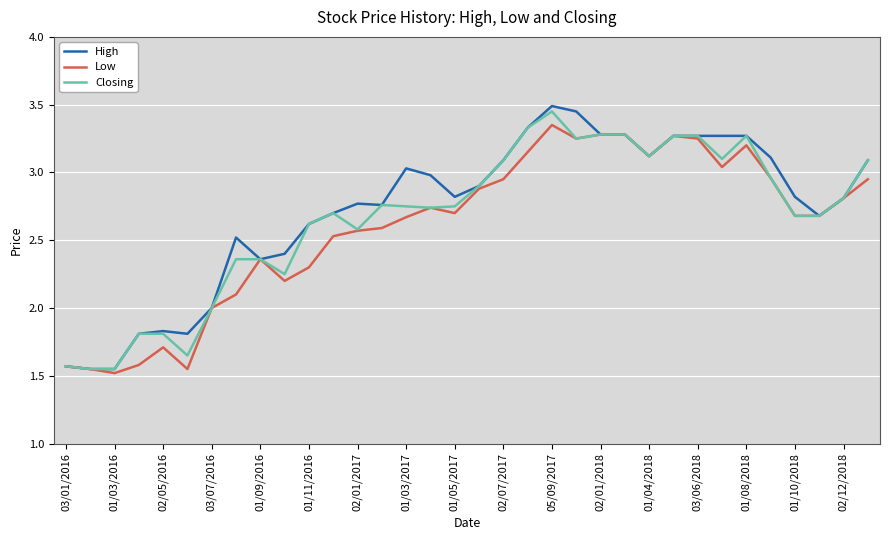

What is the smallest value displayed?

1.5